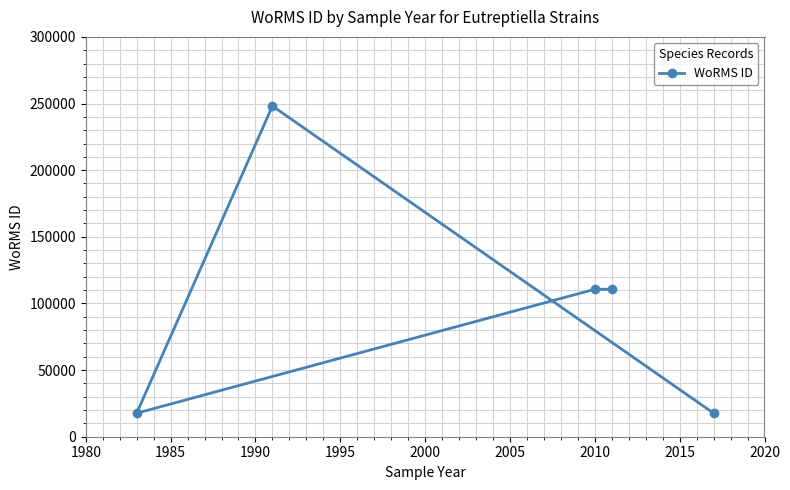

What is the change in value from 1985 to 1995?

-137469